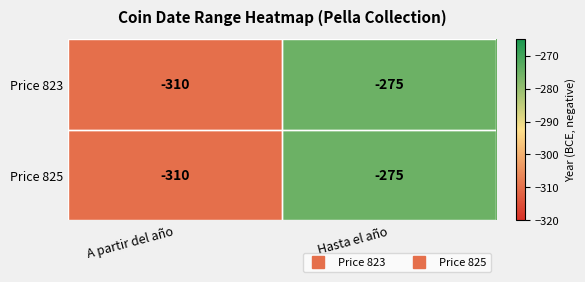

What is the total value across all series at Hasta el año?

-550